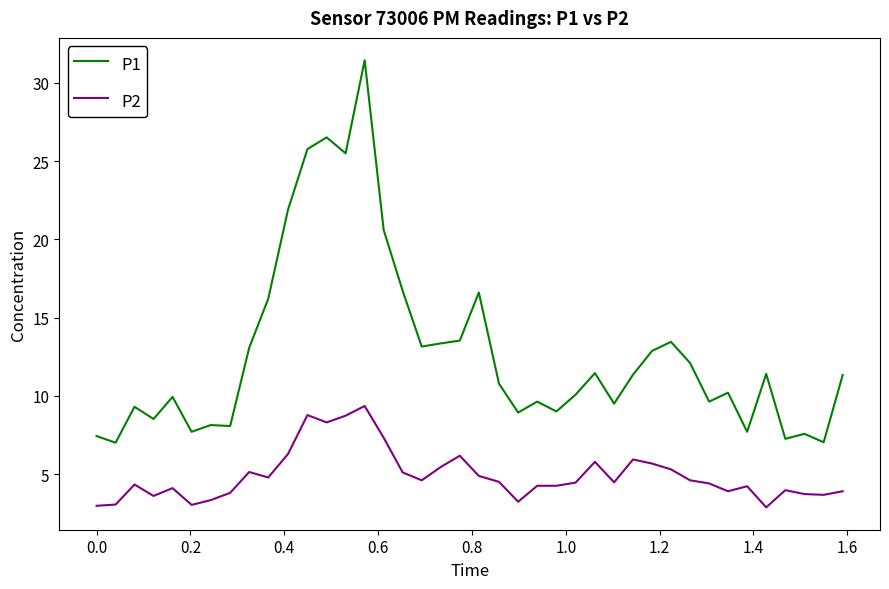

Rank the series by their maximum value, from highest to lowest.

P1, P2